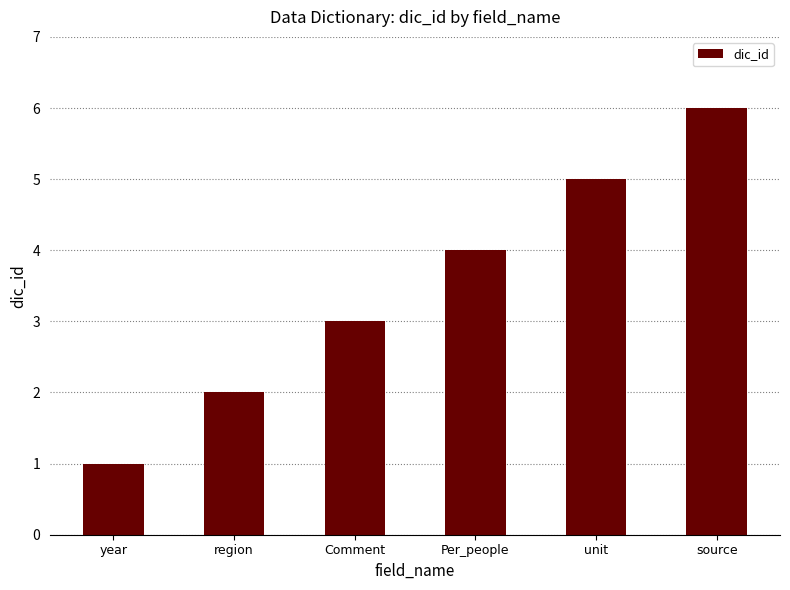

Approximately how many times larger is the value at year compared to unit?

0.2